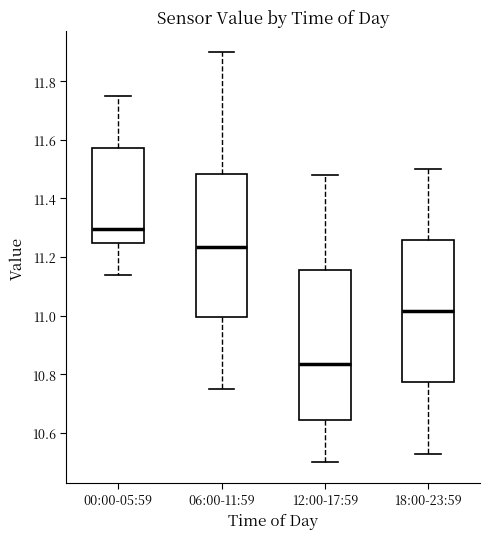

Reading left to right, read every box against the y-axis: the position of its median line, the range the box covers, and the ends of its whiskers. The values are not printed on the chart, so give them approximately, as read against the axis.

00:00-05:59: median 11.30, box 11.24 to 11.58, whiskers 11.14 to 11.76
06:00-11:59: median 11.24, box 11.00 to 11.48, whiskers 10.76 to 11.90
12:00-17:59: median 10.84, box 10.64 to 11.16, whiskers 10.50 to 11.48
18:00-23:59: median 11.02, box 10.78 to 11.26, whiskers 10.54 to 11.50